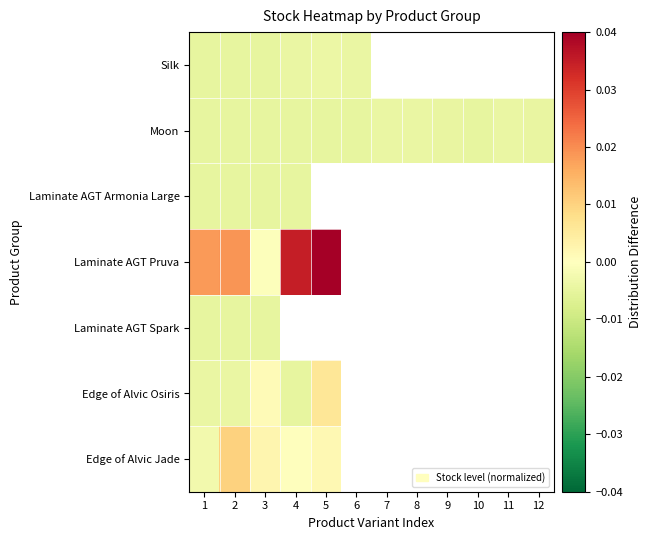

Between 2 and 3, which series saw the biggest shift?

Laminate AGT Pruva